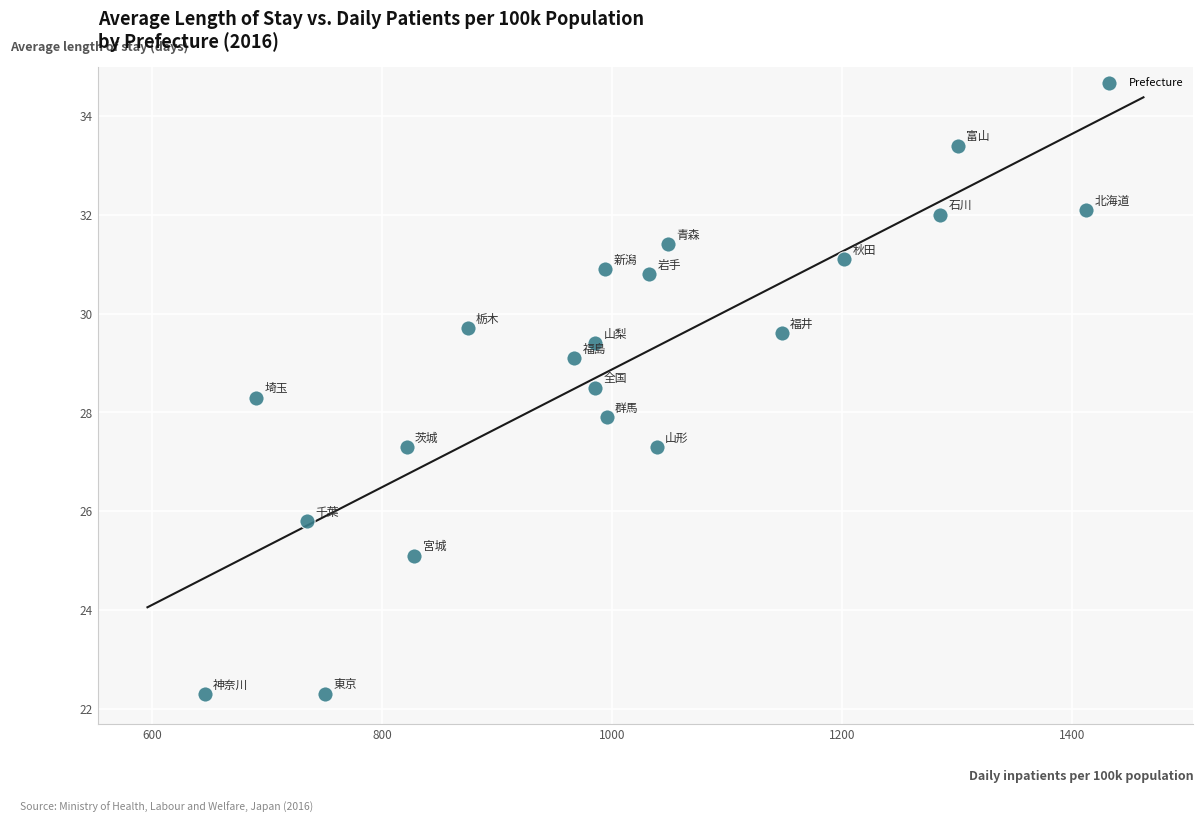

What is the range of X values (max minus min)?

766.3